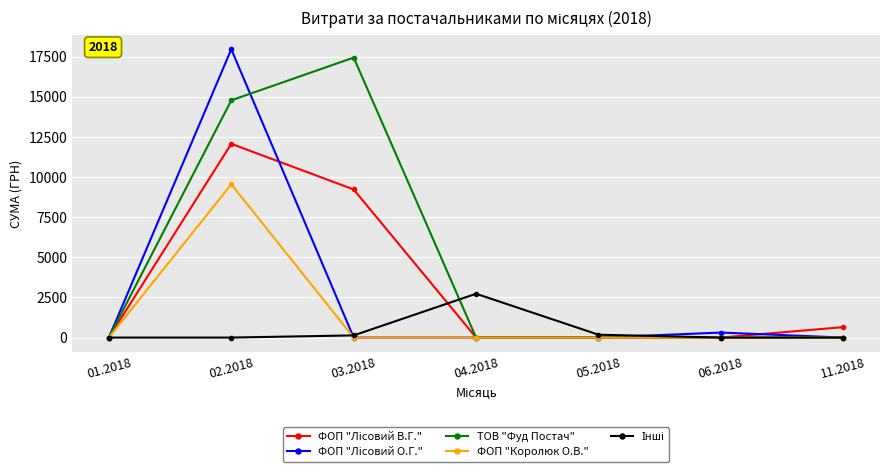

Between 03.2018 and 06.2018, which series saw the biggest shift?

ТОВ "Фуд Постач"